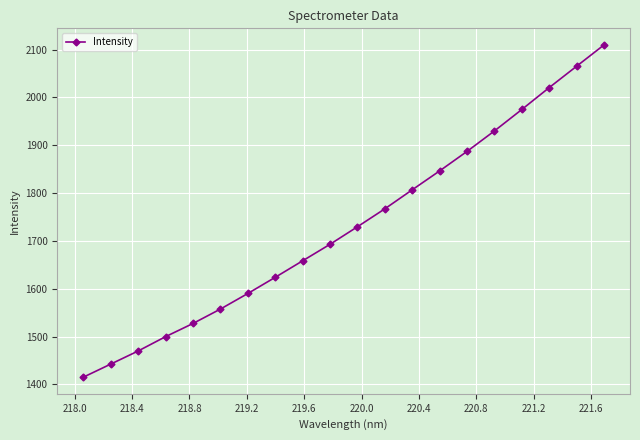

What is the difference between the maximum and minimum values?

694.6